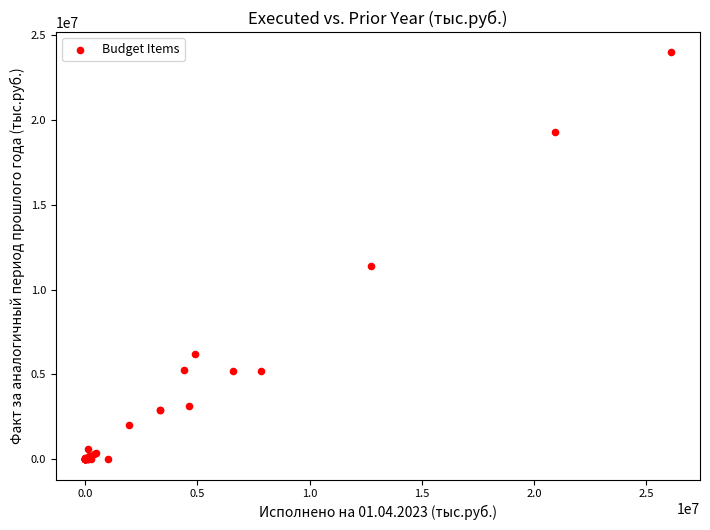

What Y value in the scatter plot is closest to 11997197?

11379800.2